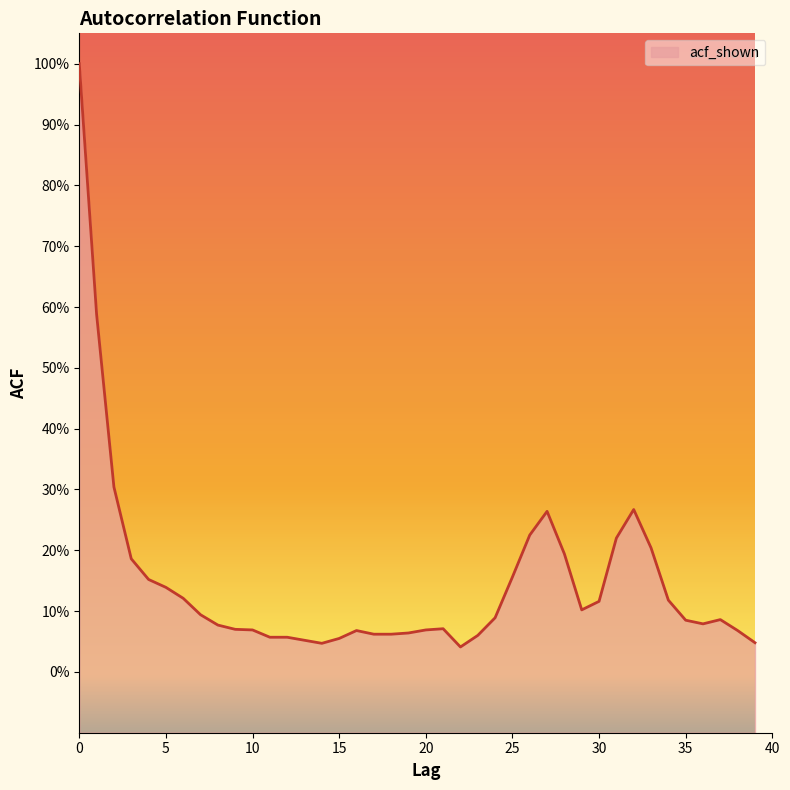

How many series are shown in this chart?

1